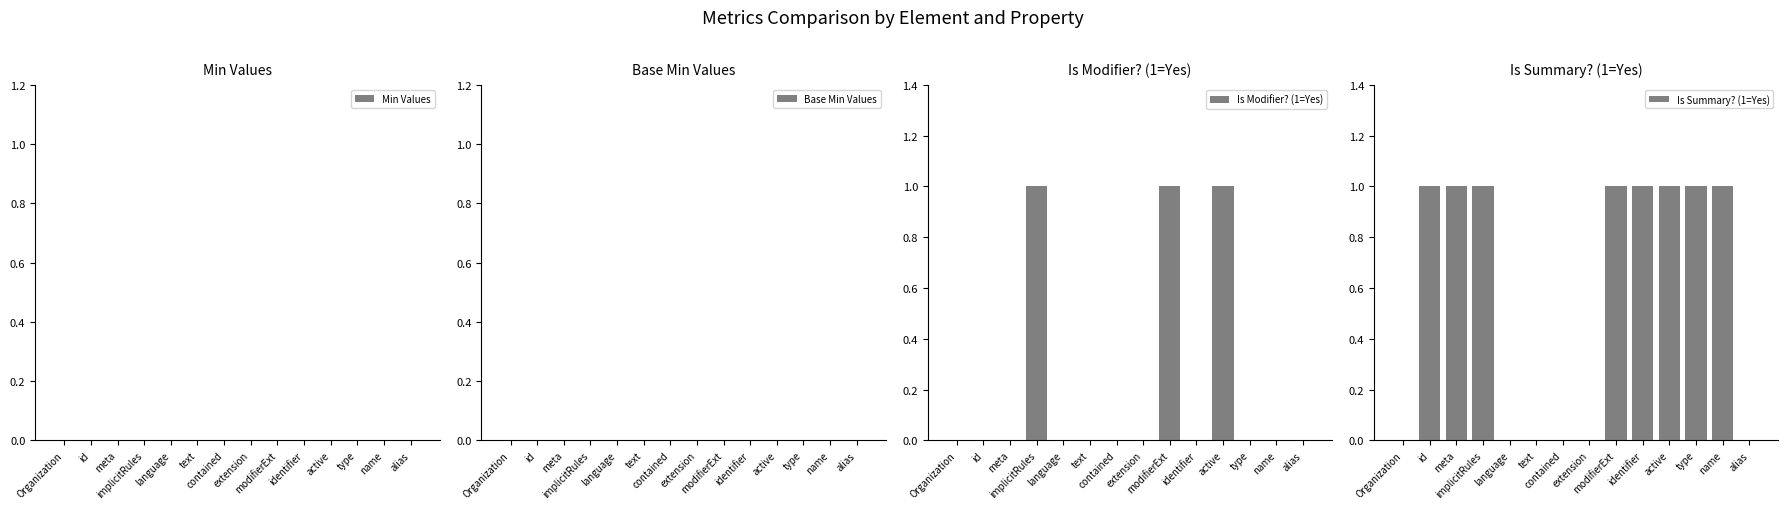

At which category is the sum across all series the highest?

implicitRules